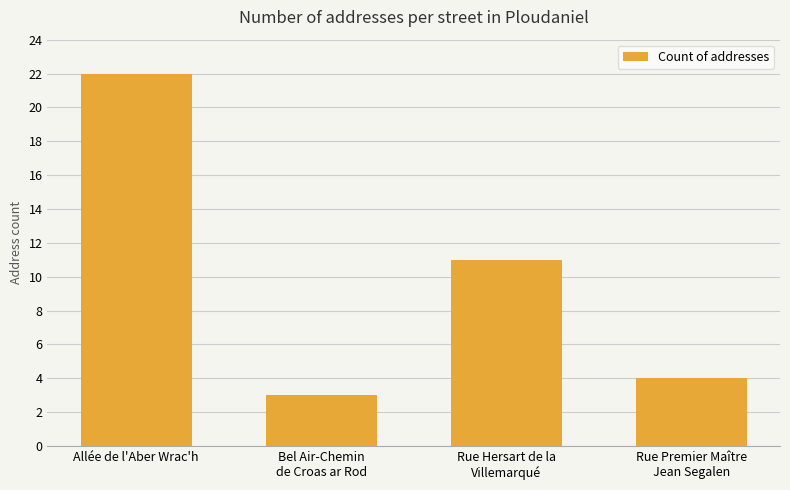

Does the chart contain stacked bars?

No